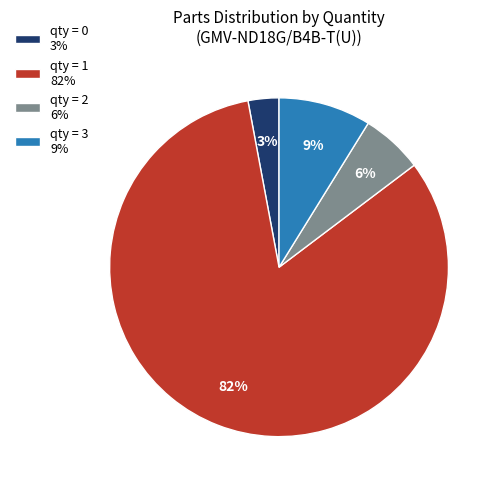

Which category has the biggest portion of the pie?

qty = 1 82%